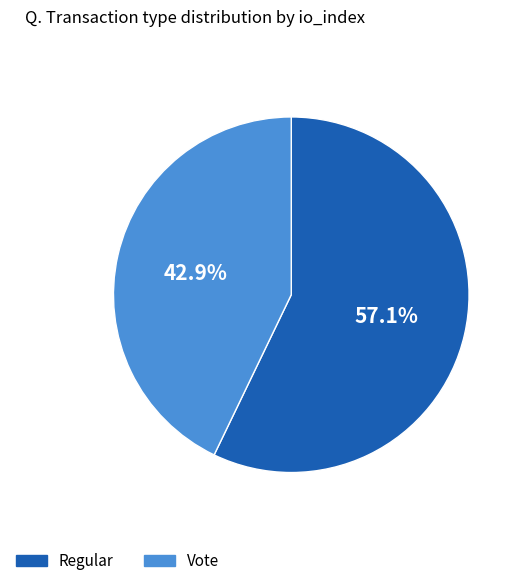

Count the number of slices in the pie.

2